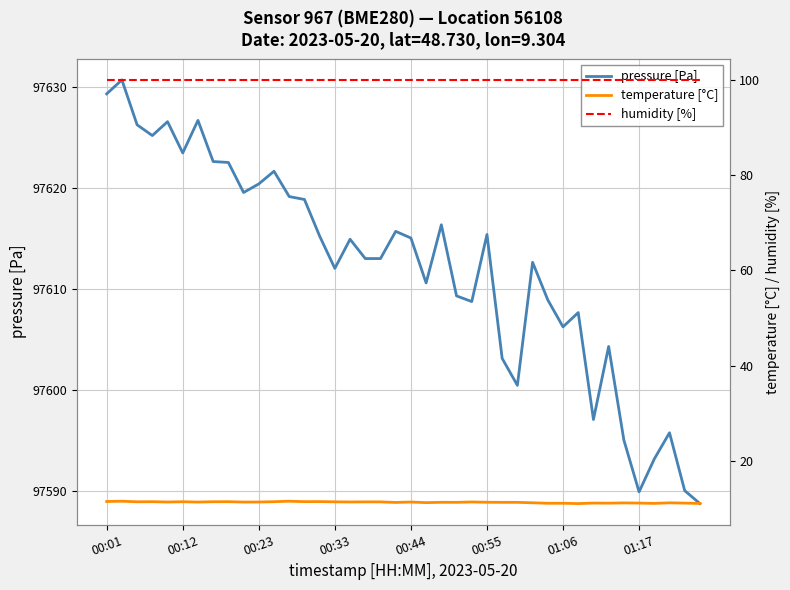

The temperature [°C] series shows 11.4 at 11. True or false?

True